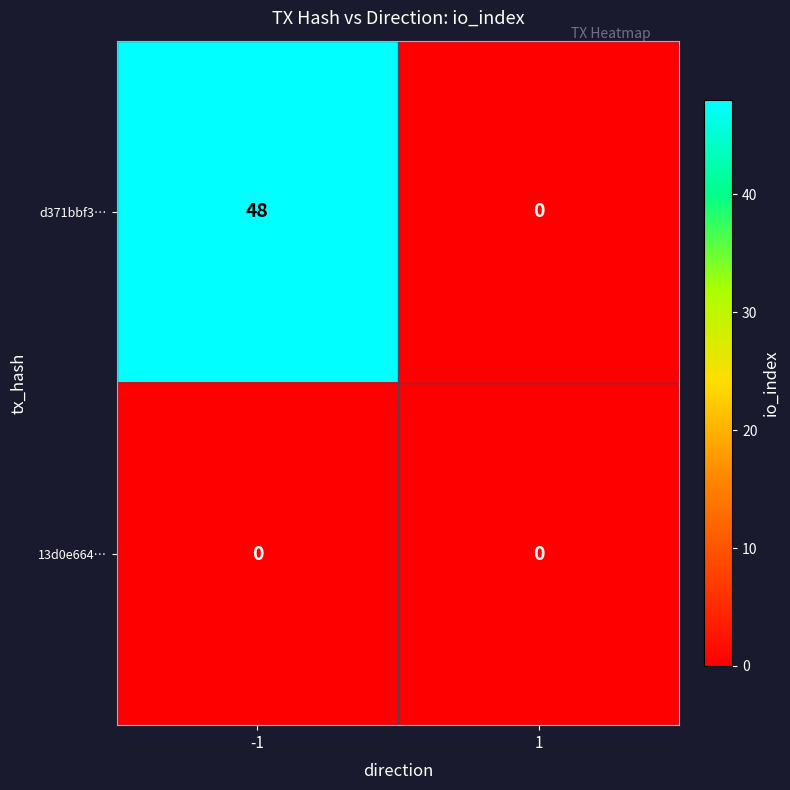

Rank the series by their average value, from highest to lowest.

d371bbf3…, 13d0e664…